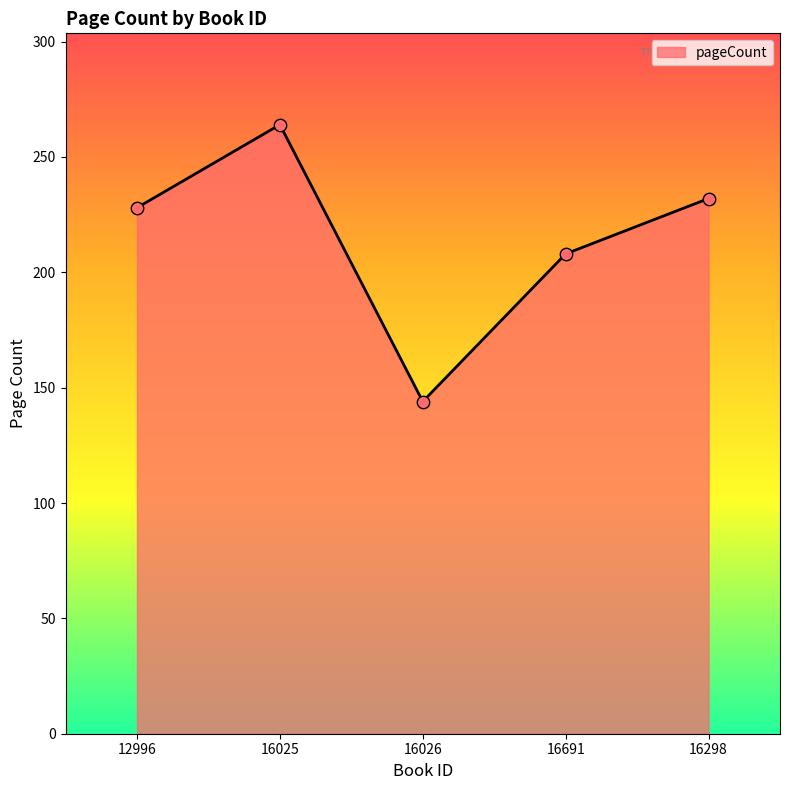

Between 16298 and 16691, which is larger?

16298